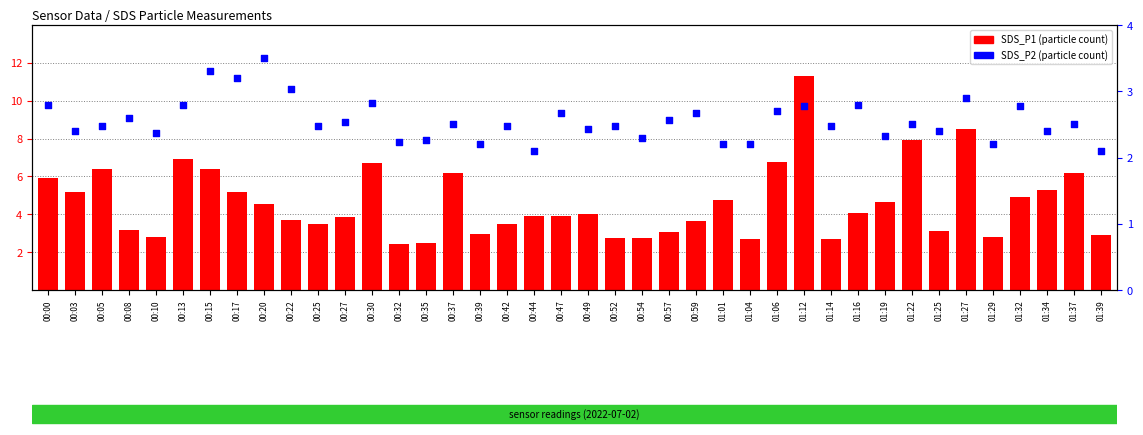

Which series reaches the maximum Y coordinate?

SDS_P1